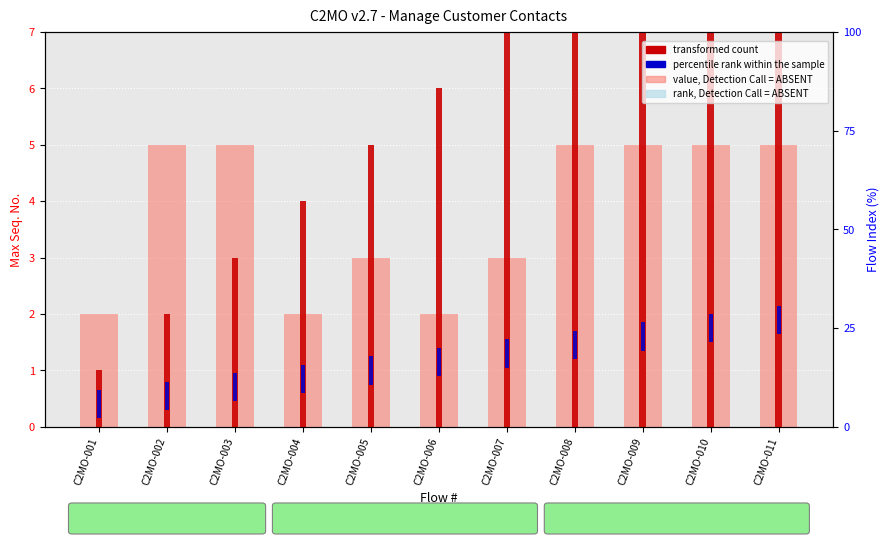

What is the value of the percentile rank within the sample bar at the 4th from the left?

0.5